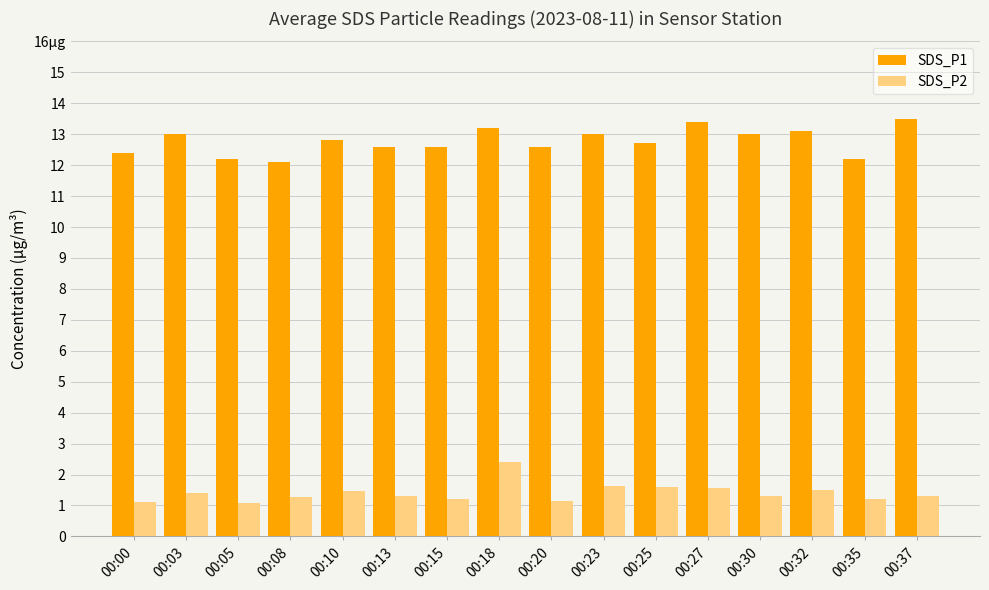

What are all the series names shown in the legend?

SDS_P1, SDS_P2